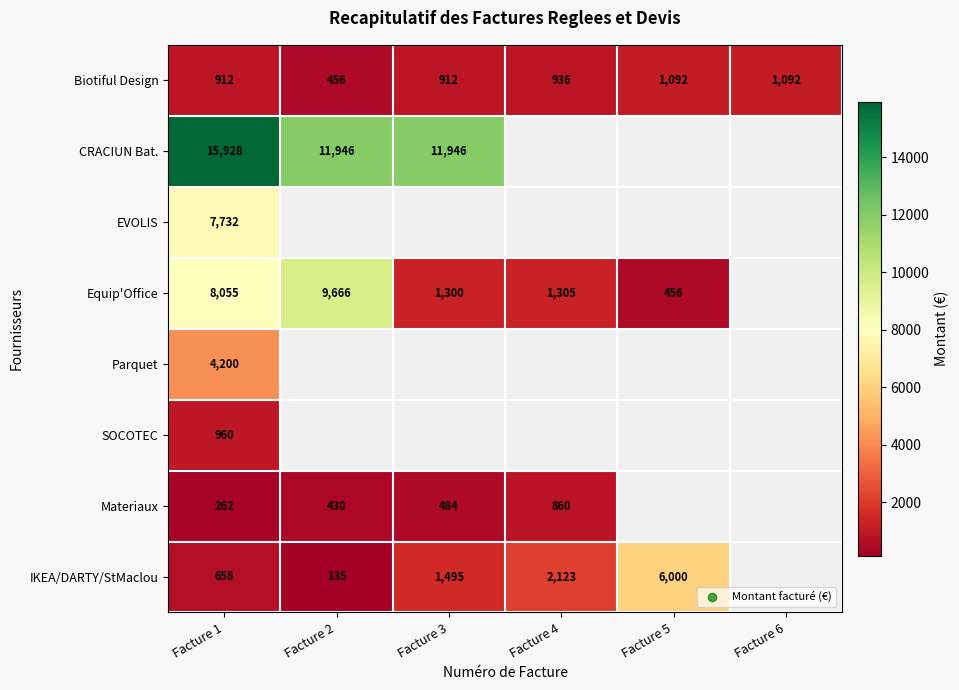

True or false: EVOLIS has a value of 7732 at Facture 1.

True